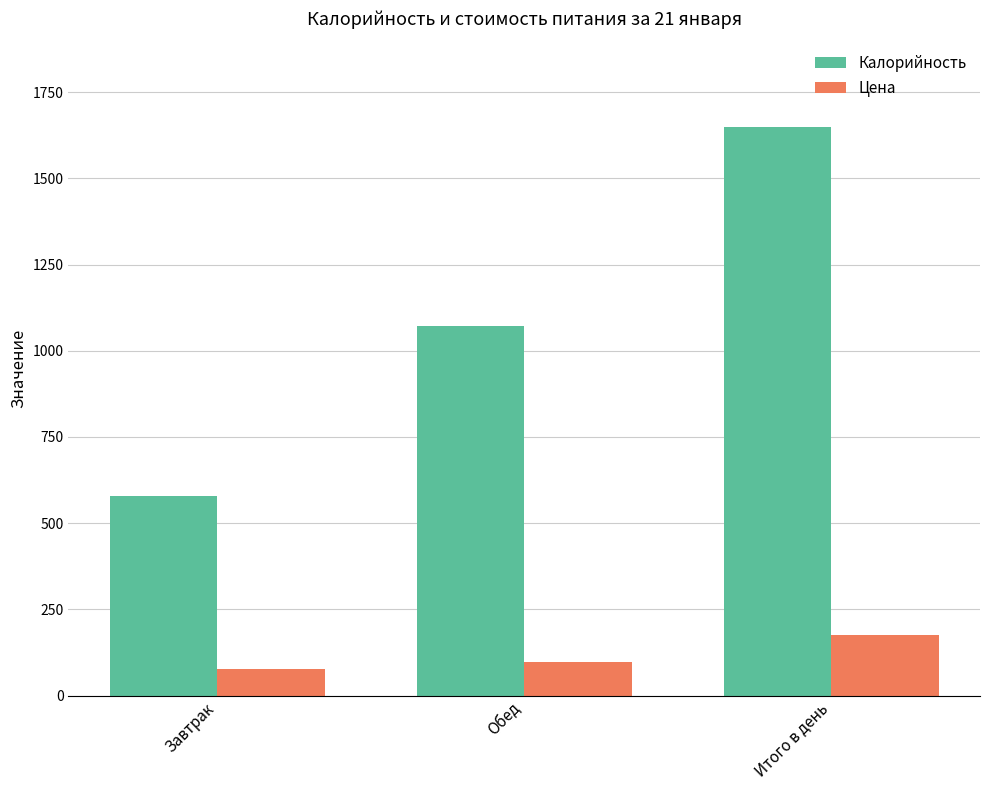

Which series has the largest total across all categories?

Калорийность